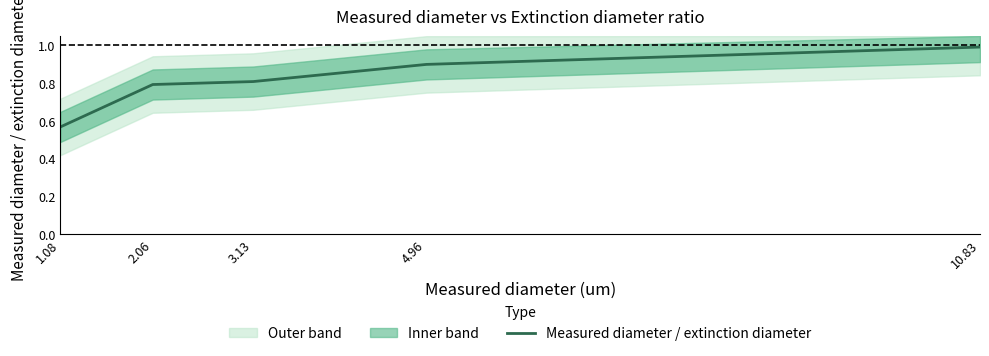

What is the sum of all values?

4.1